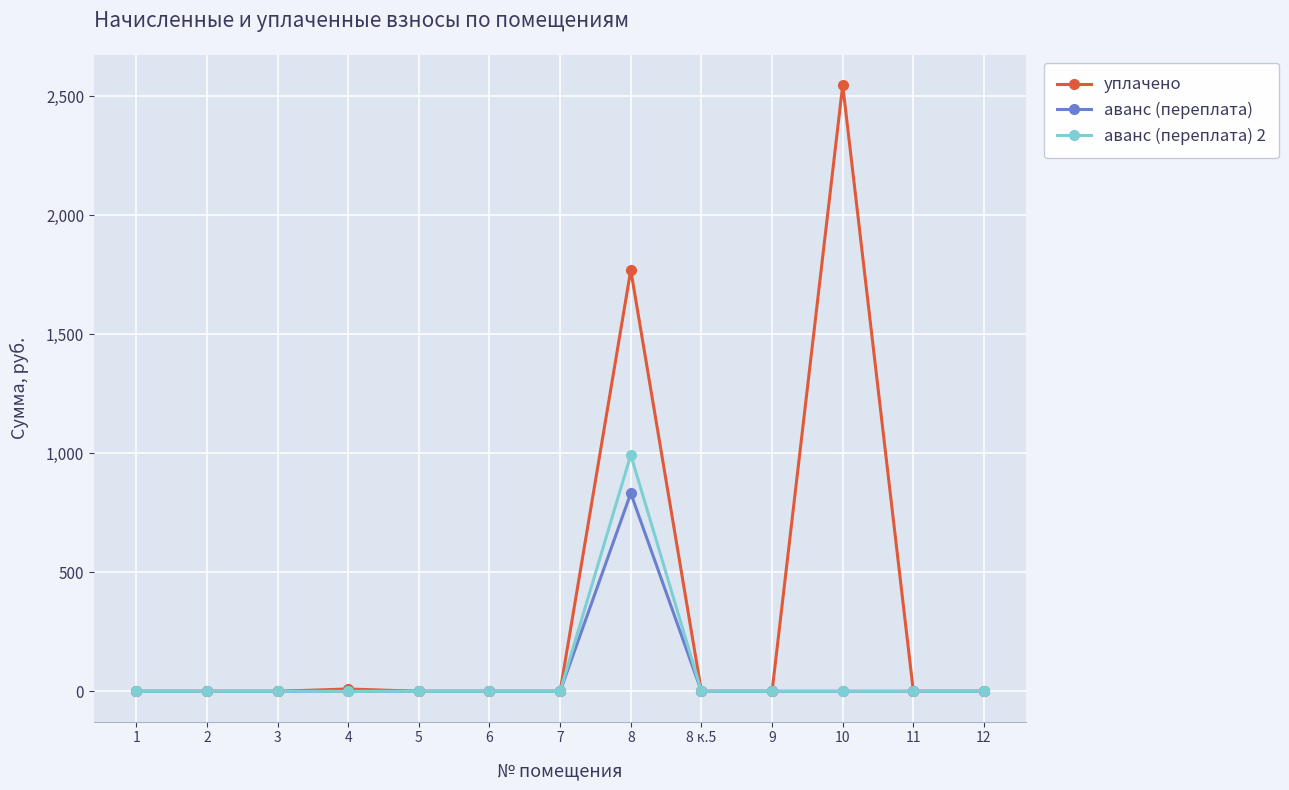

Count the number of categories in the chart.

13